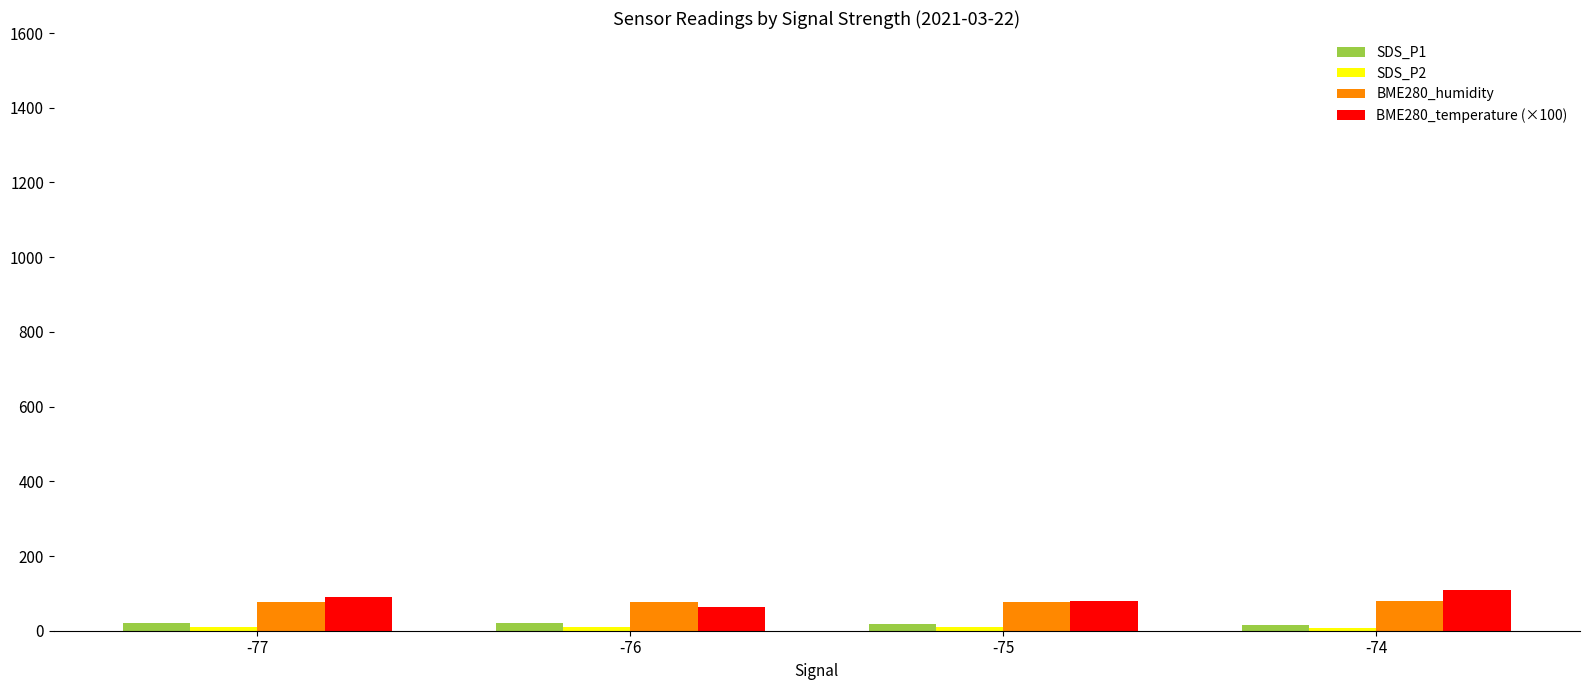

How many data points in SDS_P1 are above 19?

2